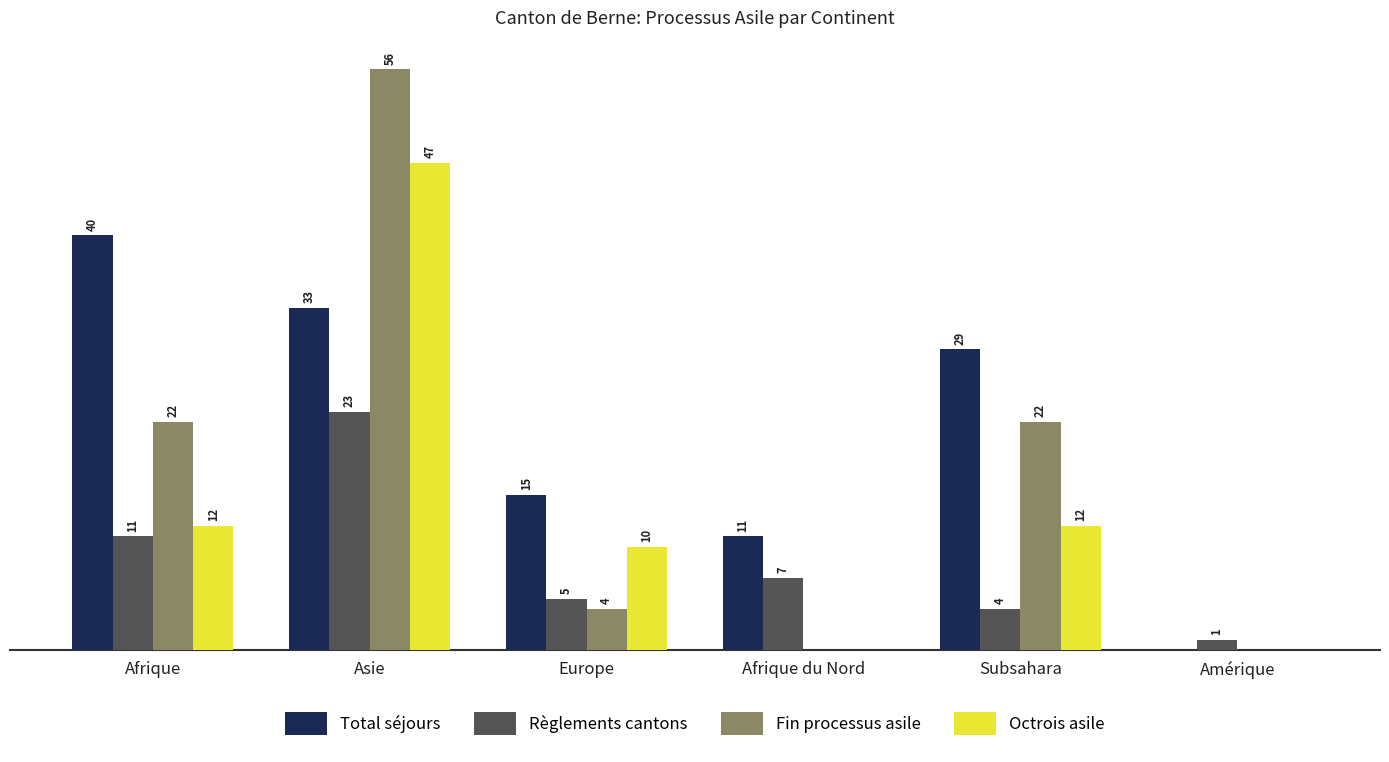

Which series has the largest total across all categories?

Total séjours